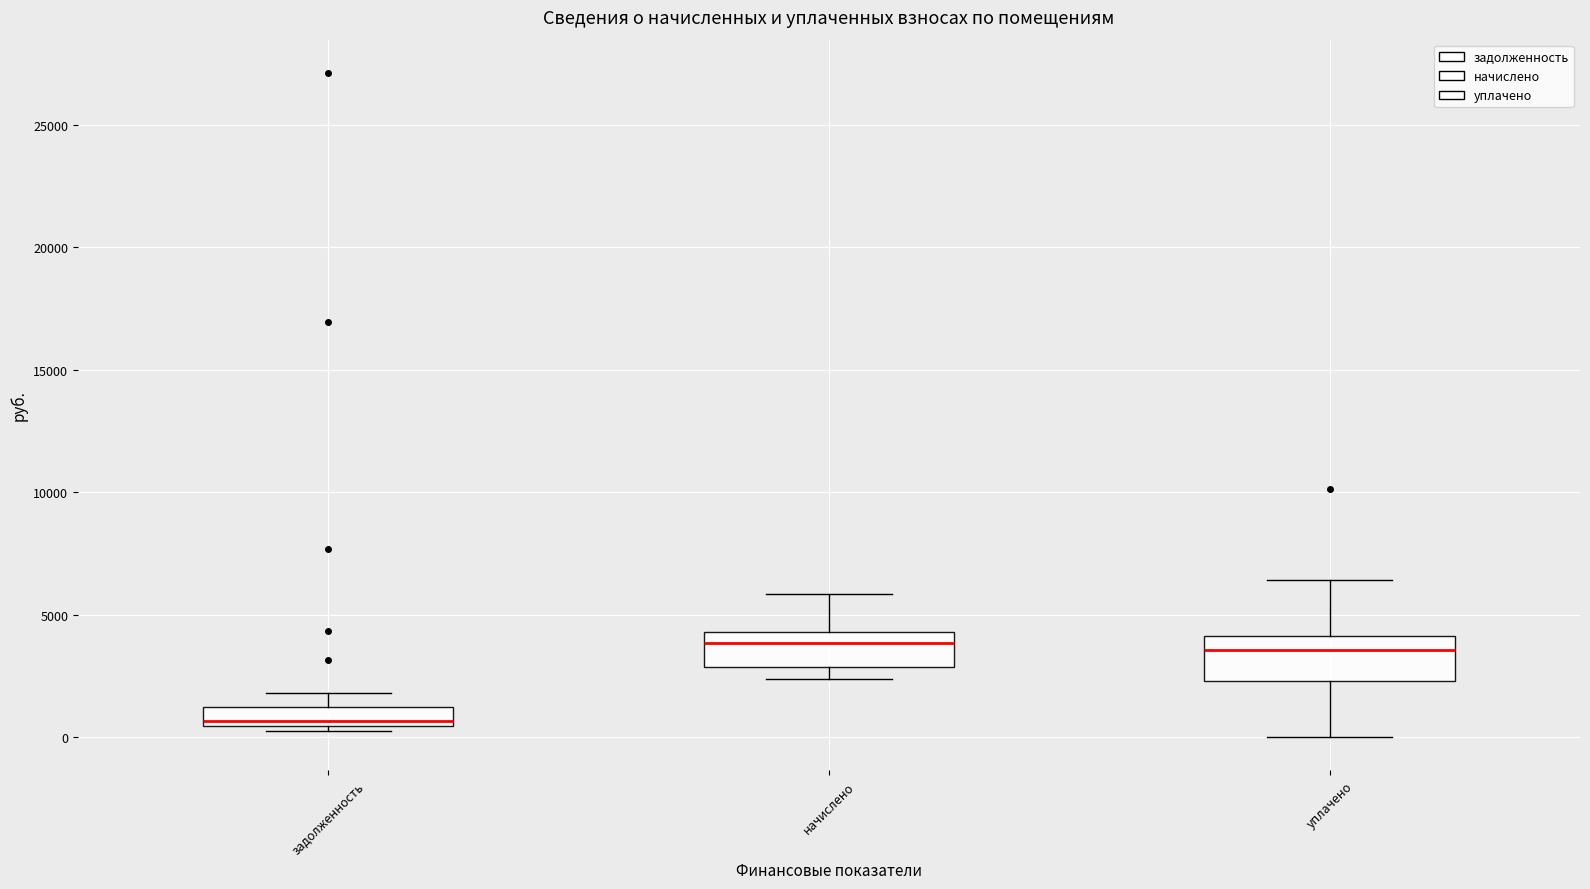

Which box's median line is the lowest?

задолженность